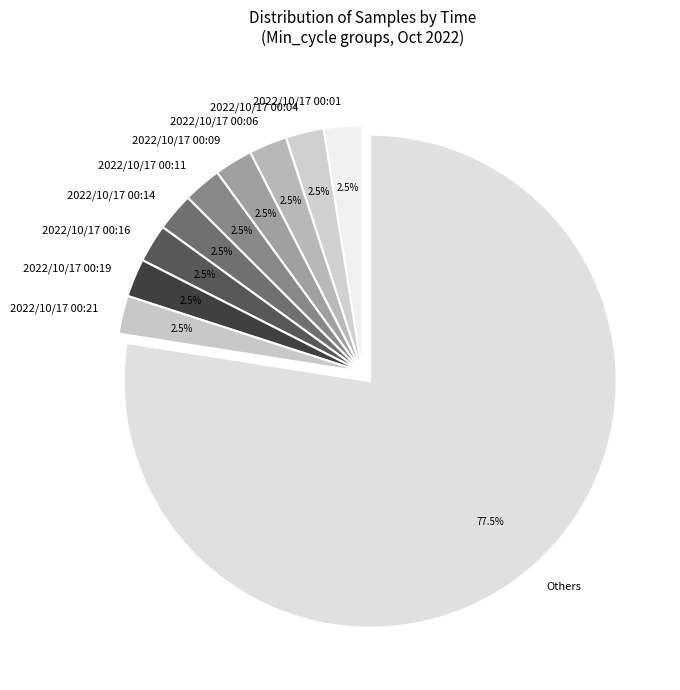

To the nearest percent, what is the average slice percentage?

10%